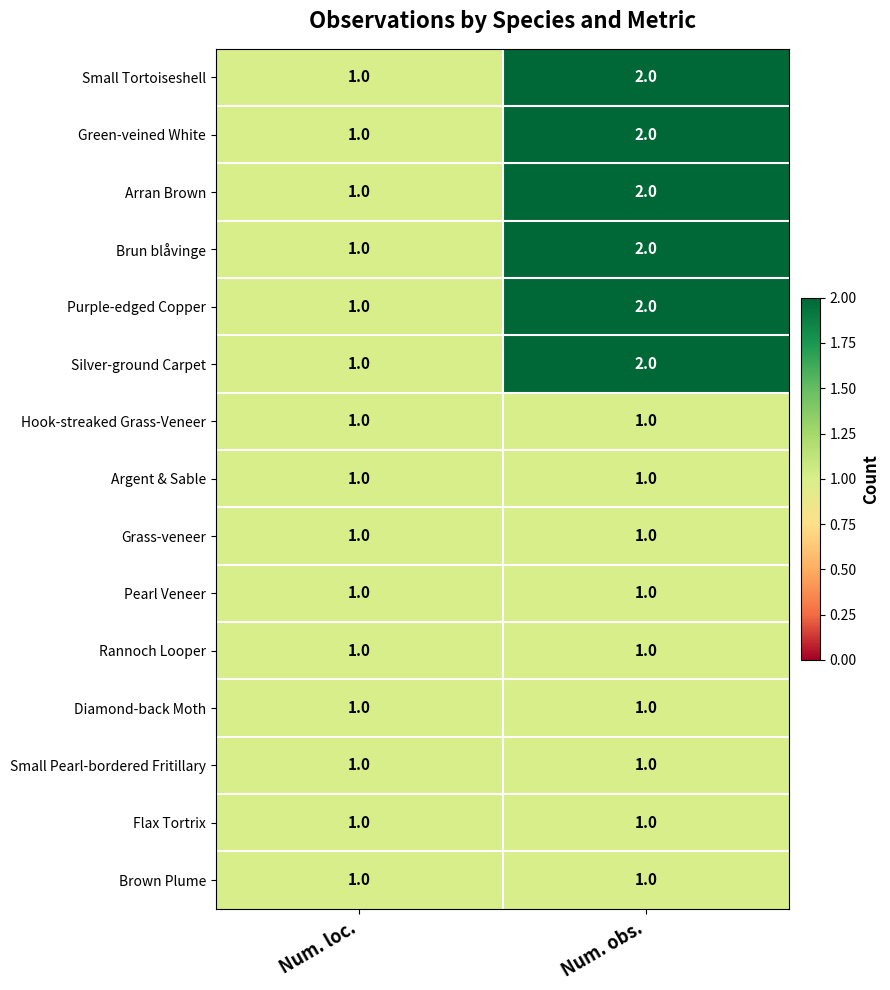

Rank the categories by Silver-ground Carpet value from highest to lowest.

Num. obs., Num. loc.